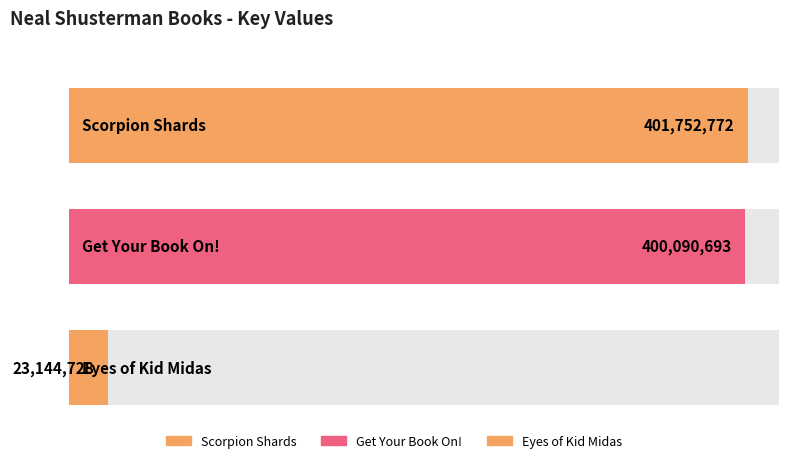

Is it true that the value at Get Your Book On! is 135769545?

False